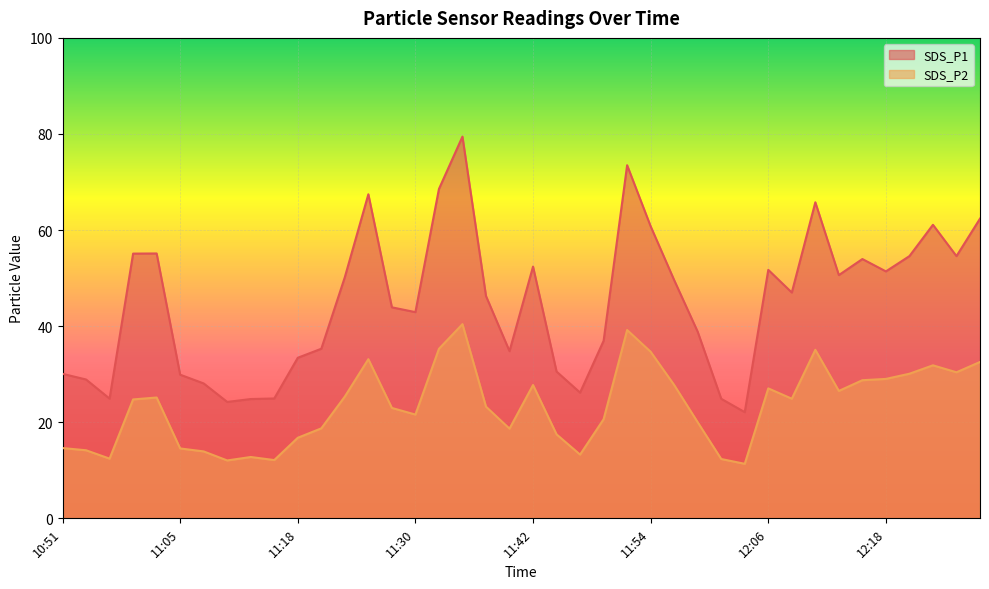

What is the average value of the SDS_P1 series?

44.9